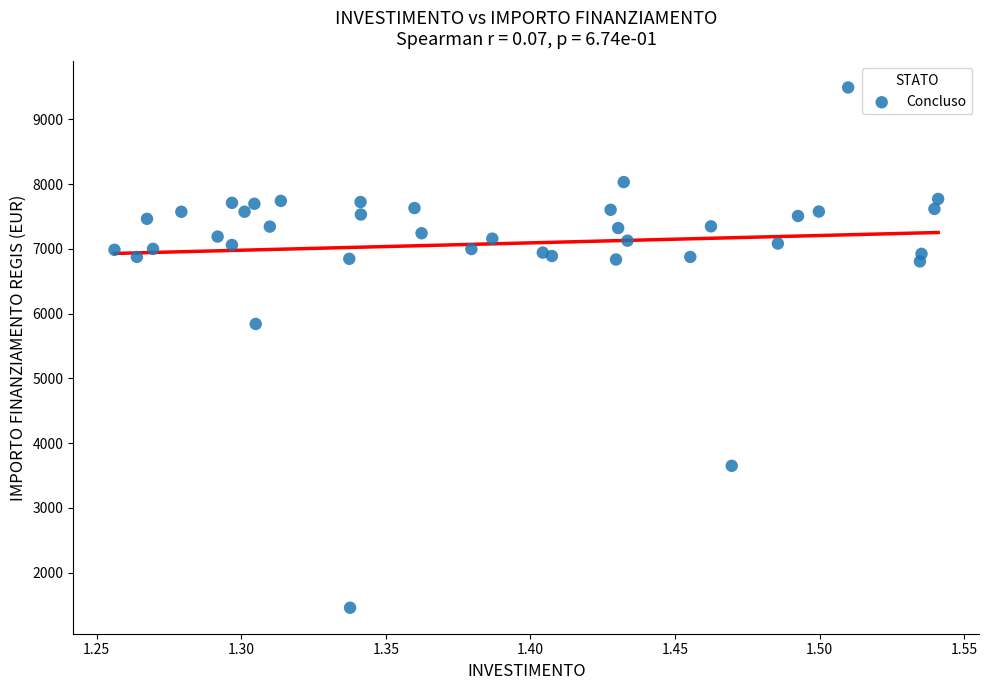

What is the range of X values (max minus min)?

0.3